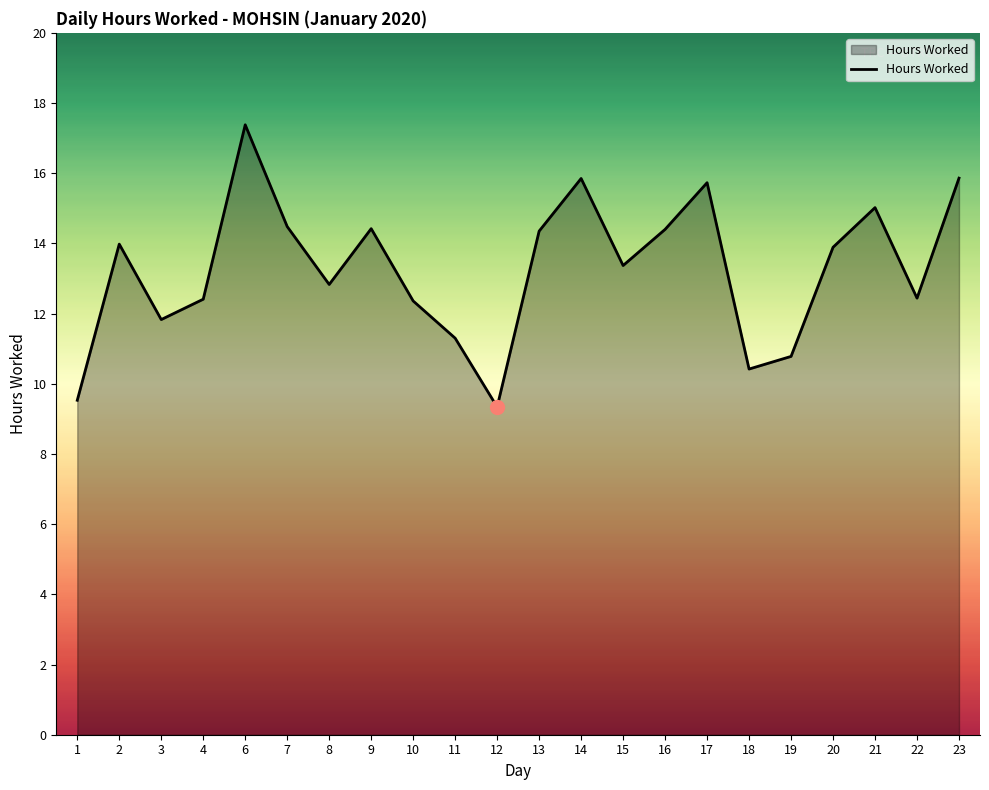

What is the change in value from 11 to 12?

-2.0